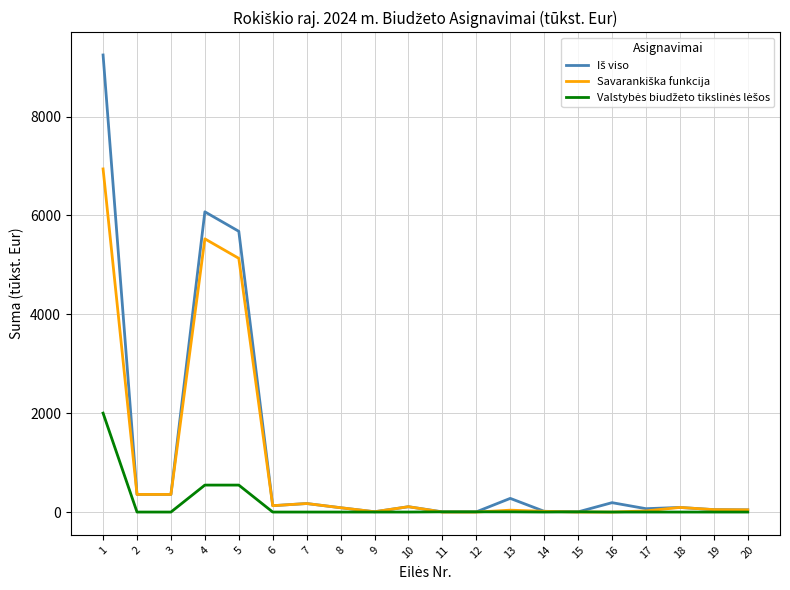

What is the spread (max minus min) of values at 2?

356.1